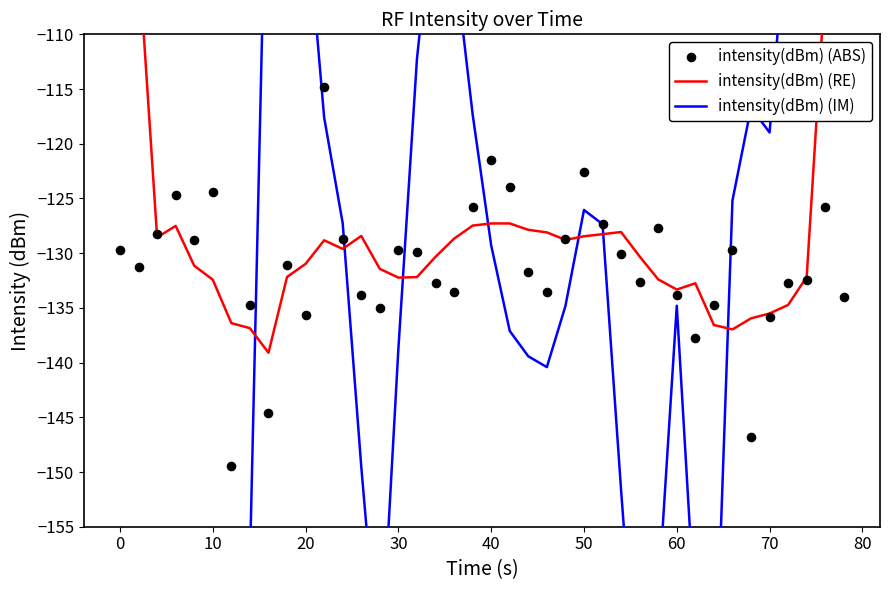

At how many categories does at least one series exceed -348?

40